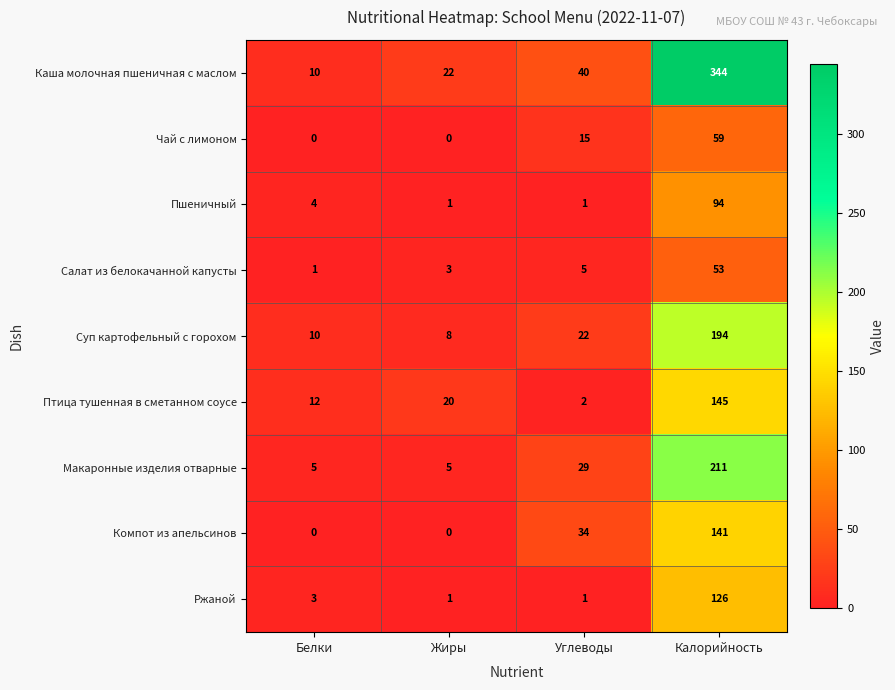

Which series has the widest spread of values?

Каша молочная пшеничная с маслом